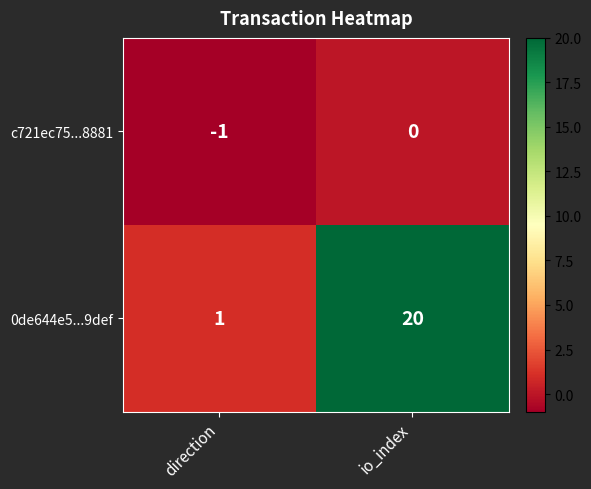

Between direction and io_index, which series saw the biggest shift?

0de644e5...9def